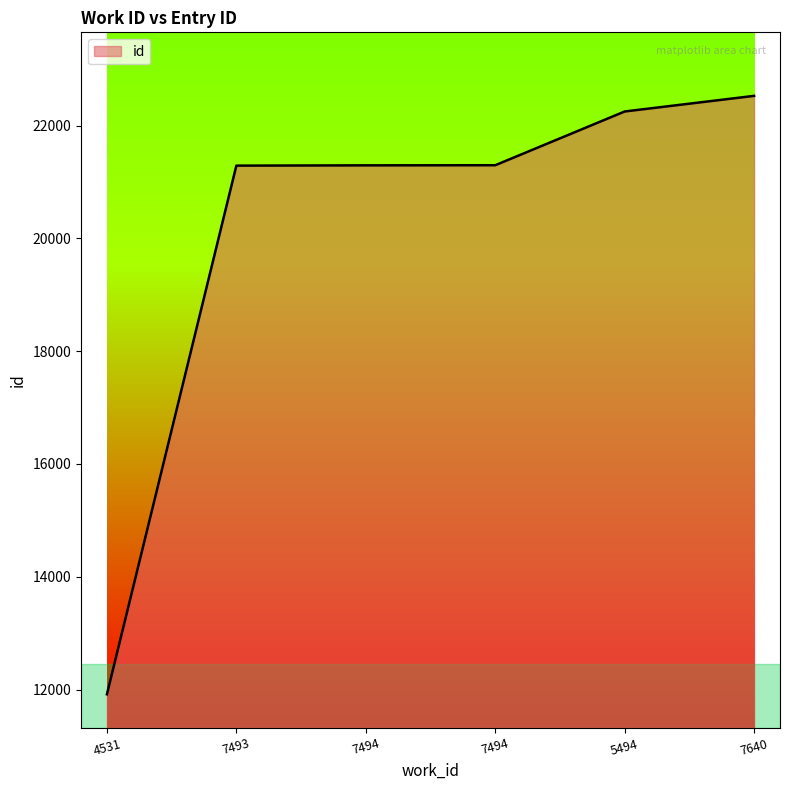

What is the value of the 1st point from the left?

11916